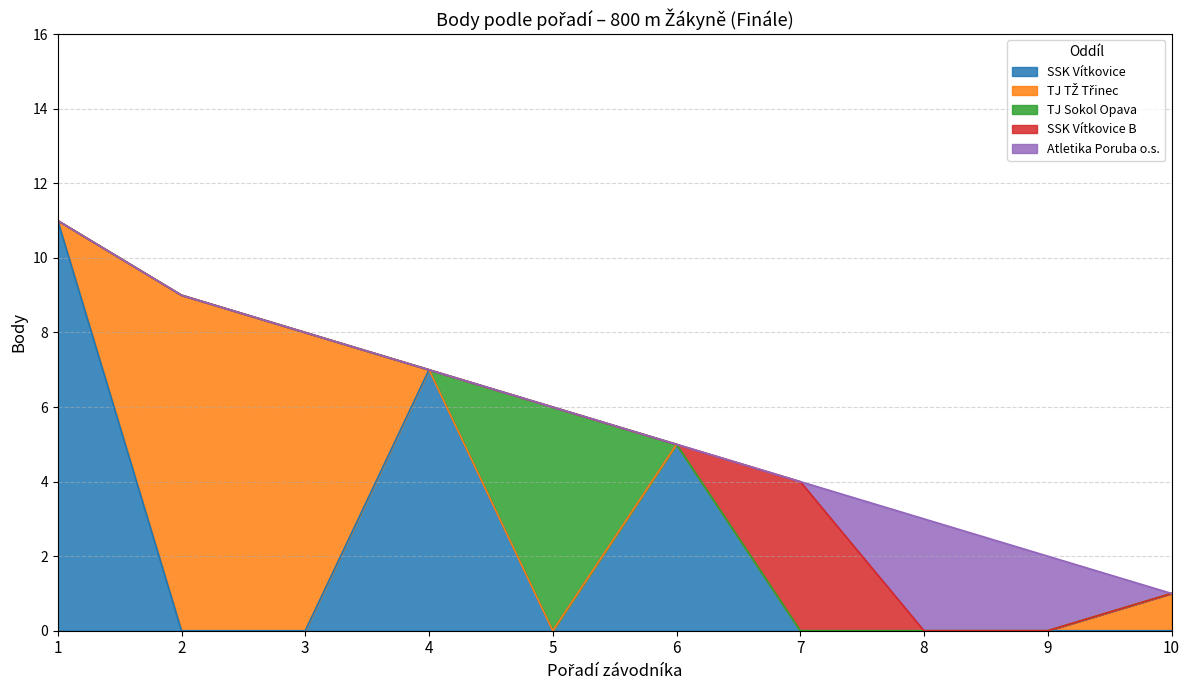

True or false: TJ TŽ Třinec and TJ Sokol Opava cross at least once.

True